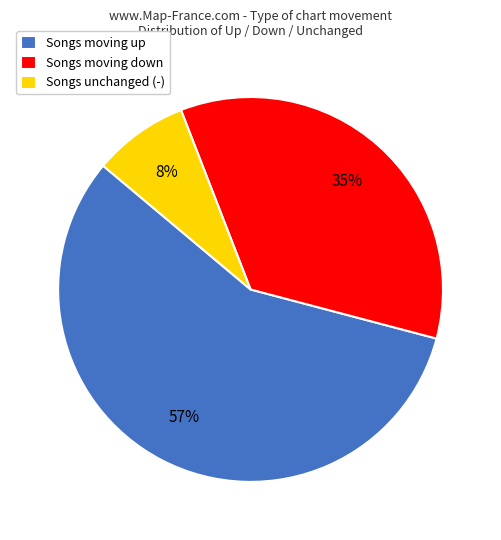

What is the ratio of the value at Songs moving up to the value at Songs unchanged (-)?

7.1